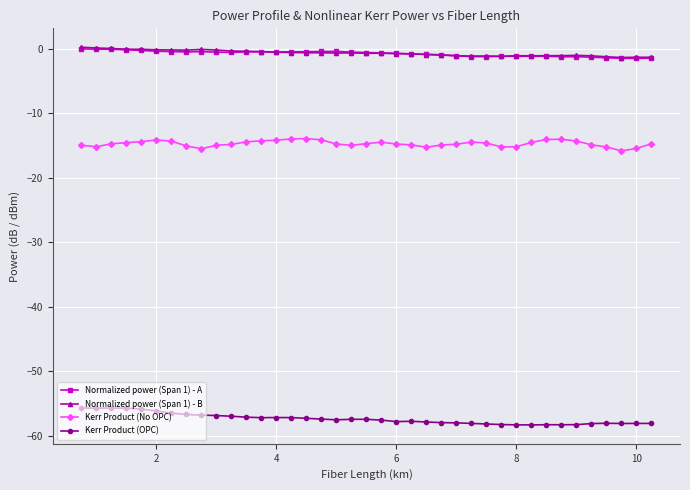

True or false: Kerr Product (OPC) has more than 0 points higher than both neighbors.

True